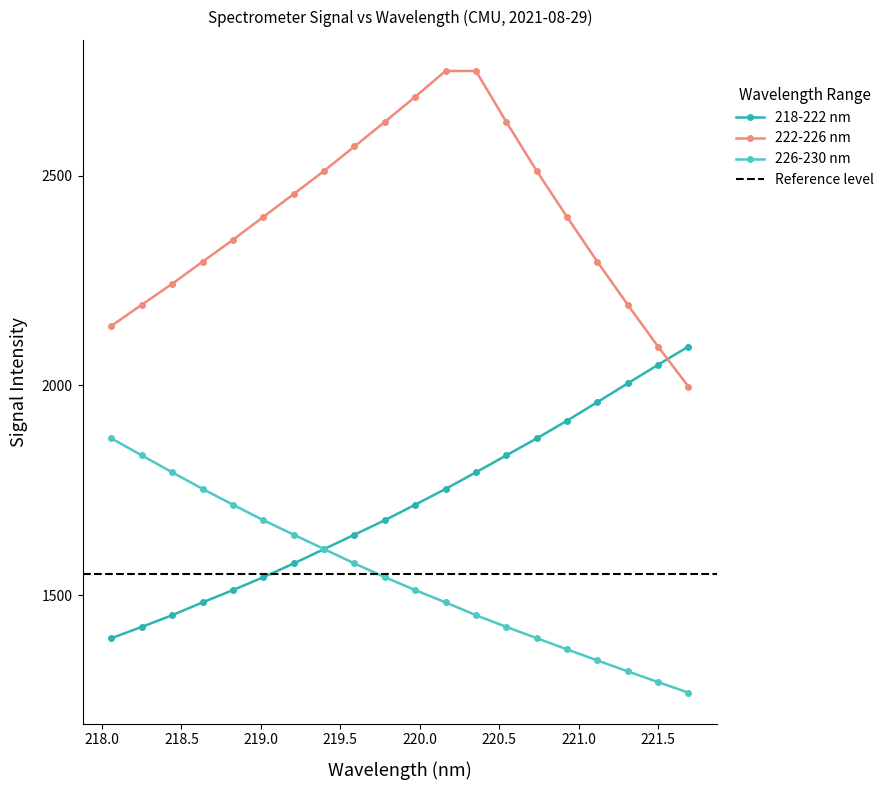

True or false: 226-230 nm has a value of 1715.2 at 218.8244.

True